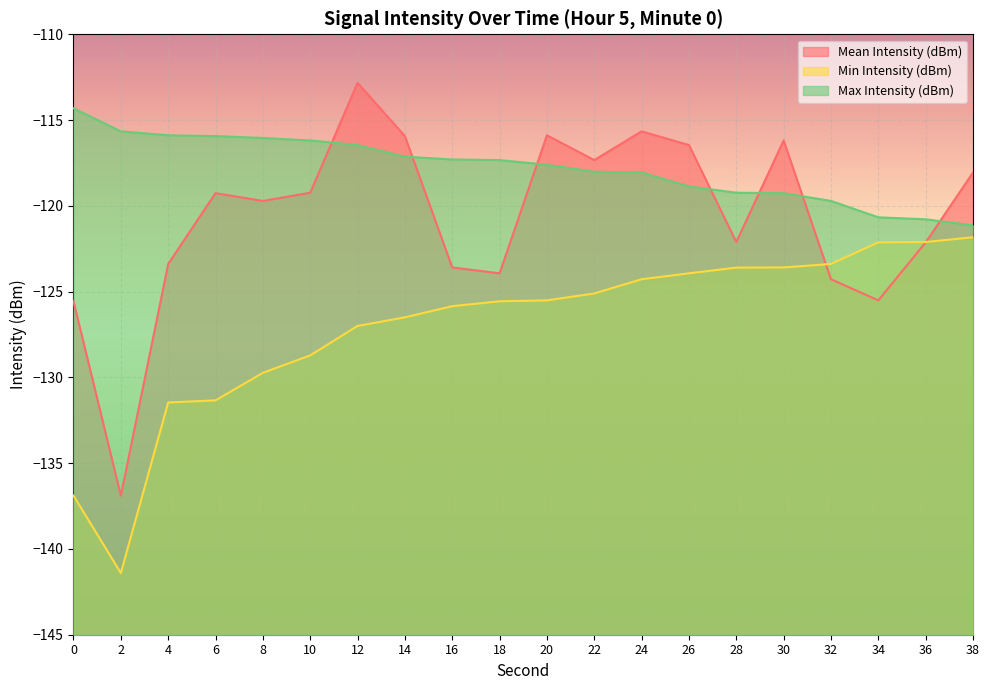

At how many categories does at least one series exceed -131?

20